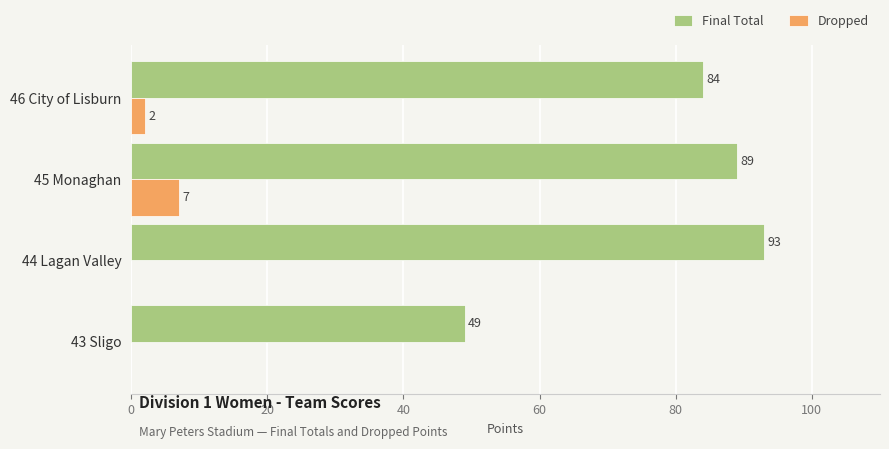

What is the approximate value of Final Total at 45 Monaghan?

89